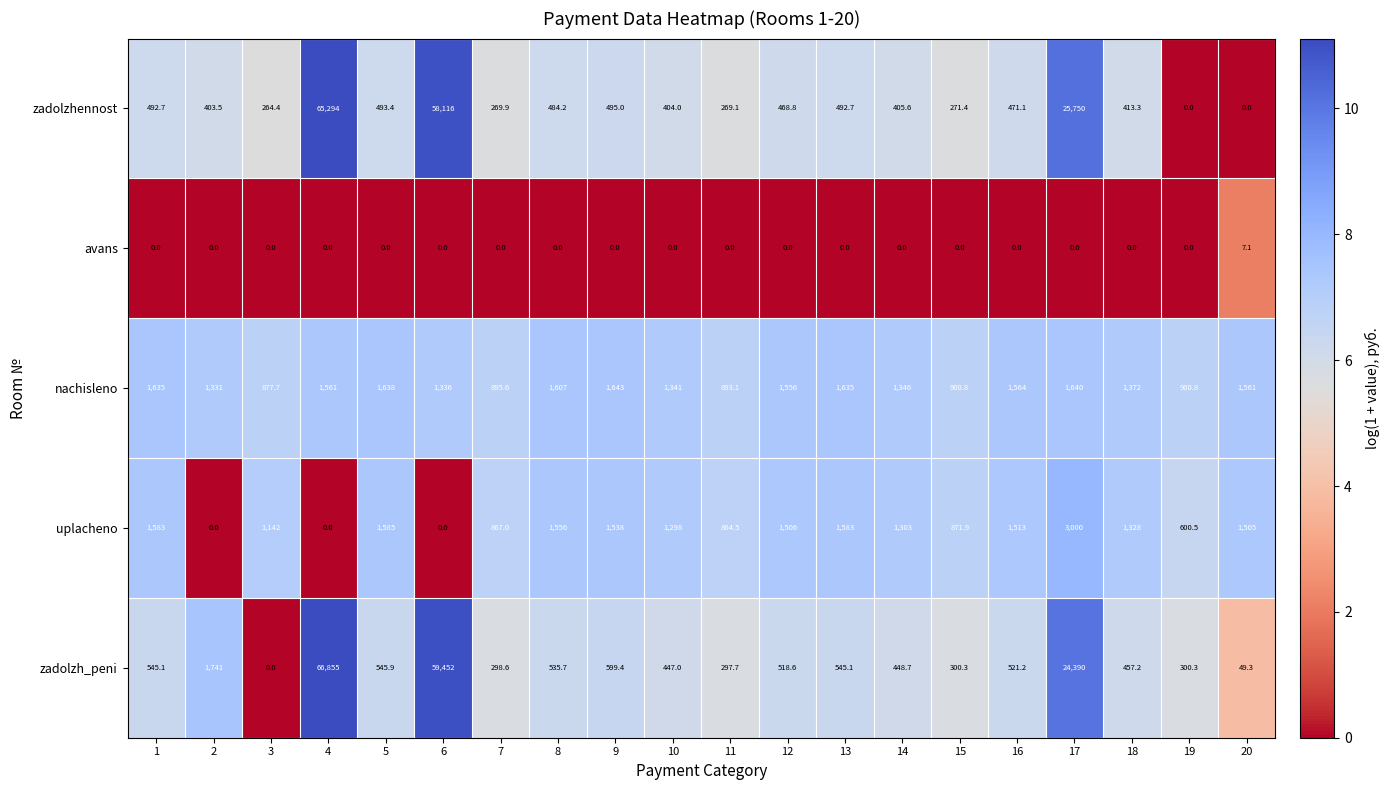

What is the average value of the zadolzh_peni series?

7942.4